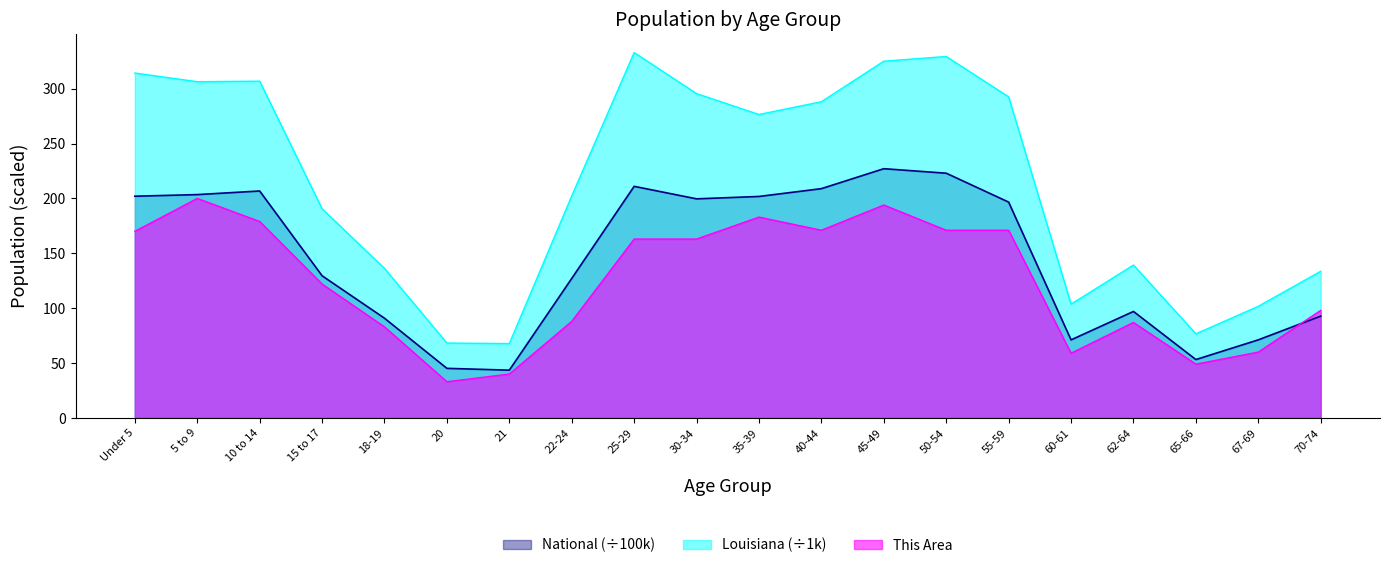

What is the difference between the maximum and minimum values in the Louisiana series?

265.2